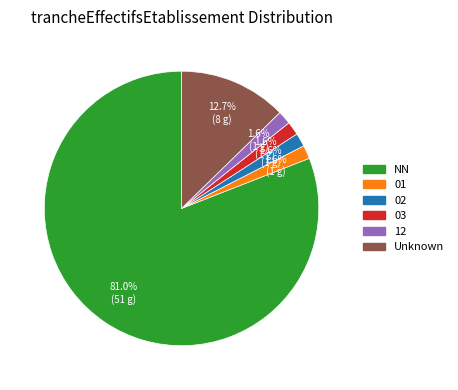

Is there a majority slice in this chart?

Yes